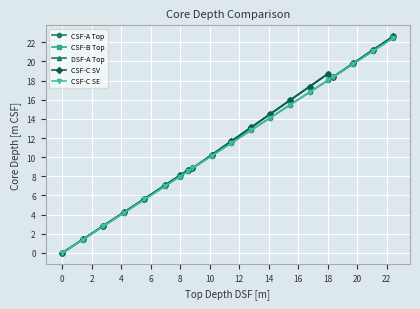

Rank the series by their maximum value, from lowest to highest.

CSF-A Top, CSF-C SE, CSF-B Top, DSF-A Top, CSF-C SV